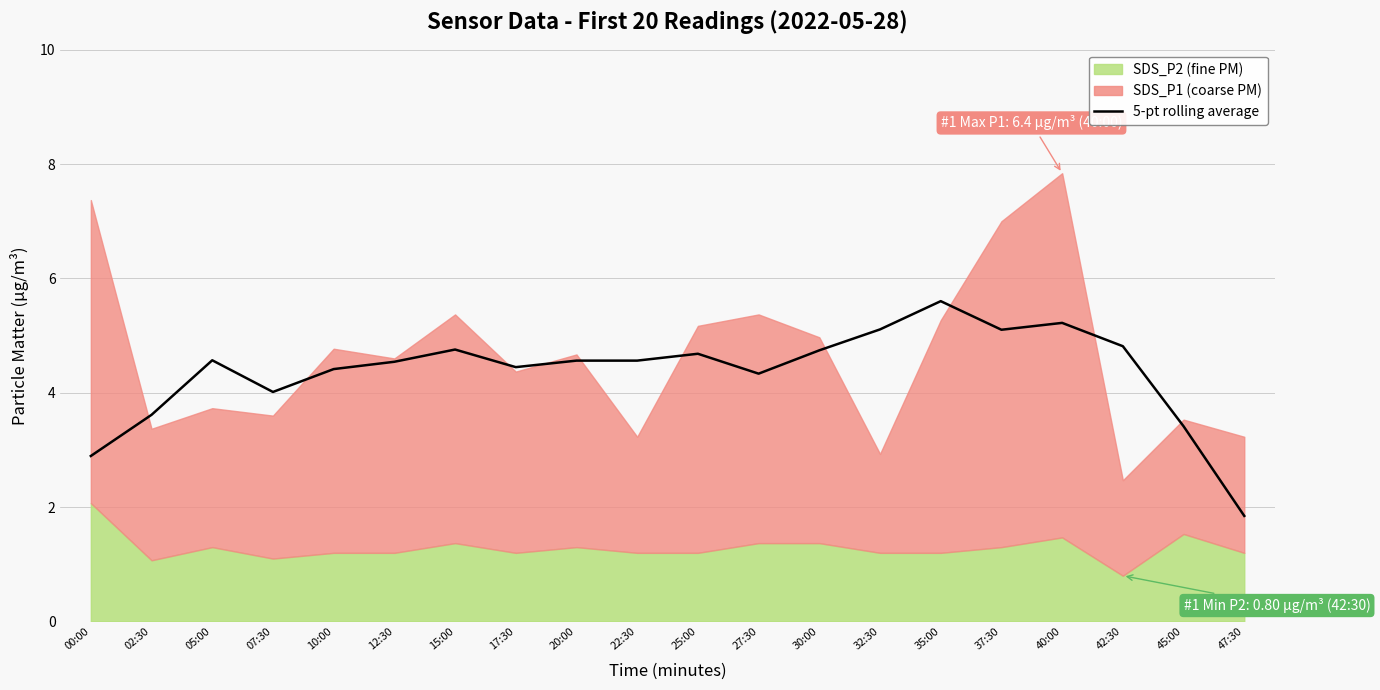

What is the value of the 15th point from the left?

5.6